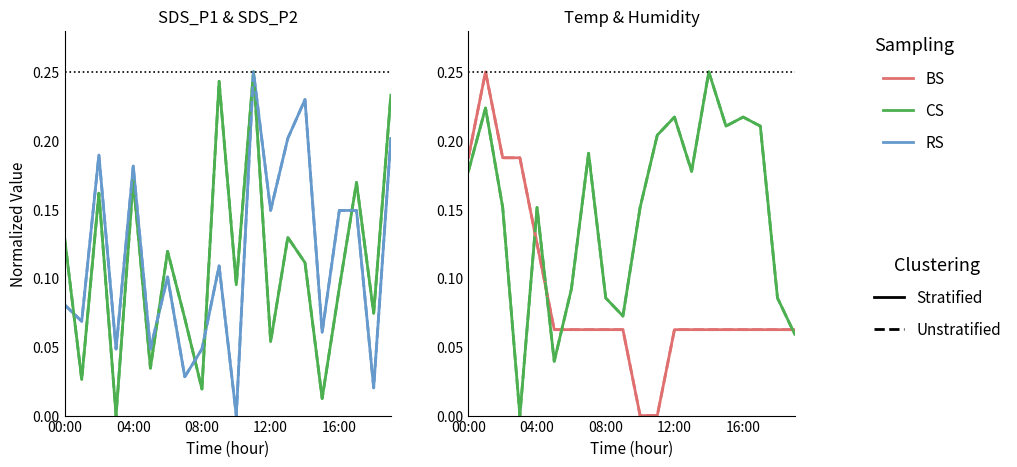

What is the difference between the second highest and minimum values in the RS_dot series?

0.2